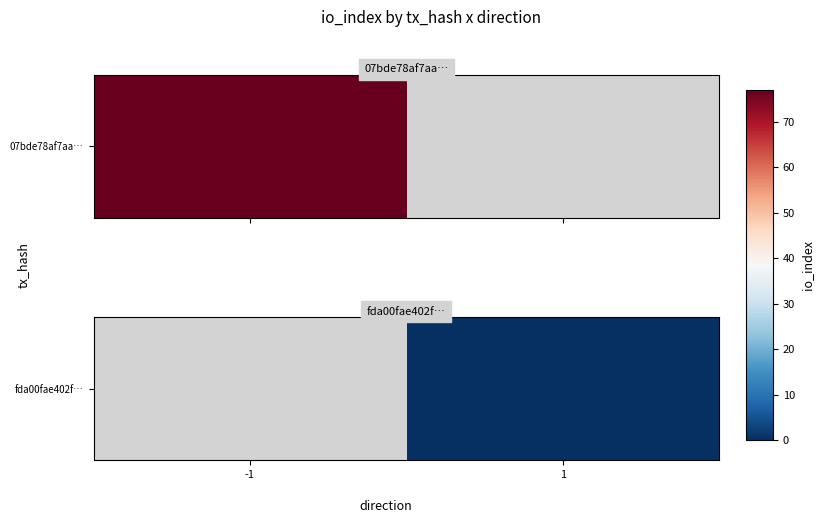

Which category has the lowest value across all series?

1